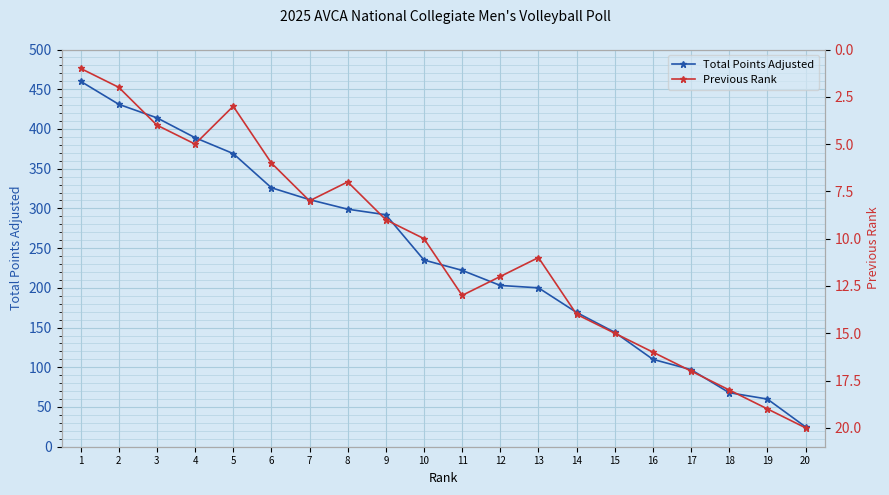

The Previous Rank series shows 9 at 9. True or false?

True